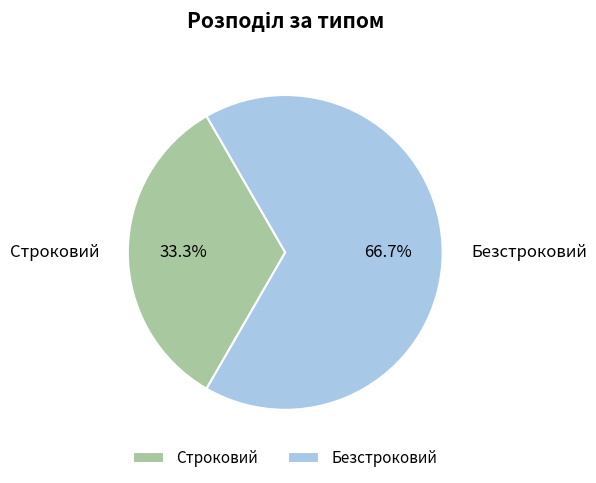

To the nearest percent, what portion does Безстроковий represent?

67%